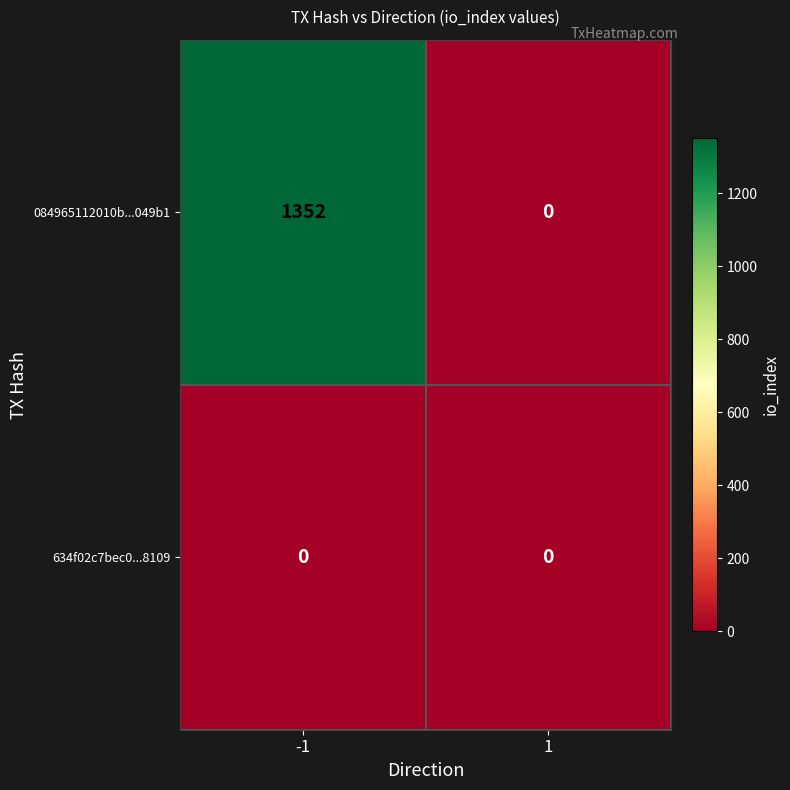

What is the greatest value displayed?

1352